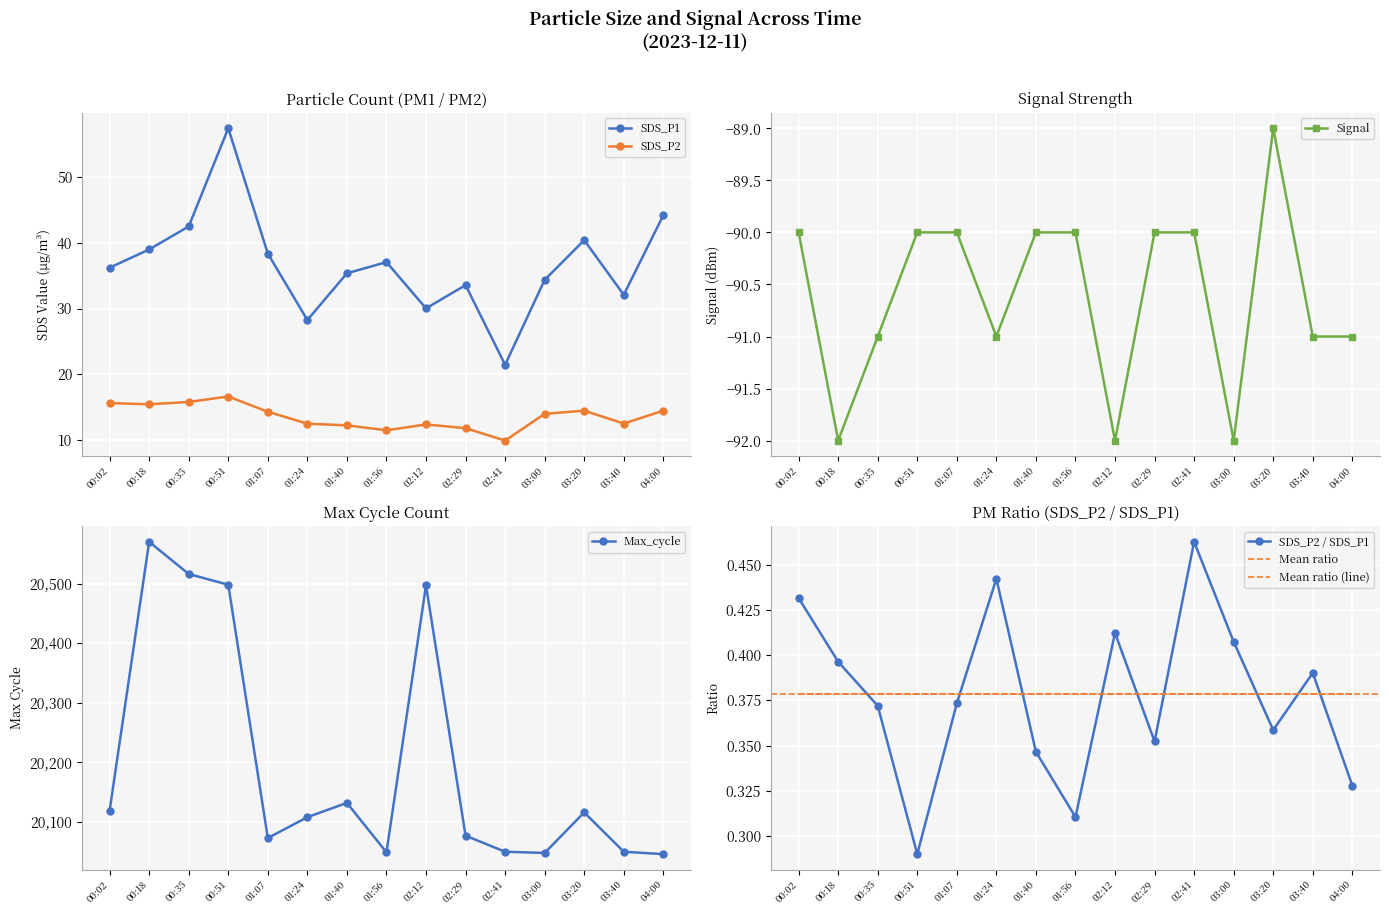

True or false: SDS_P2 has a value of 19.5 at 03:40.

False